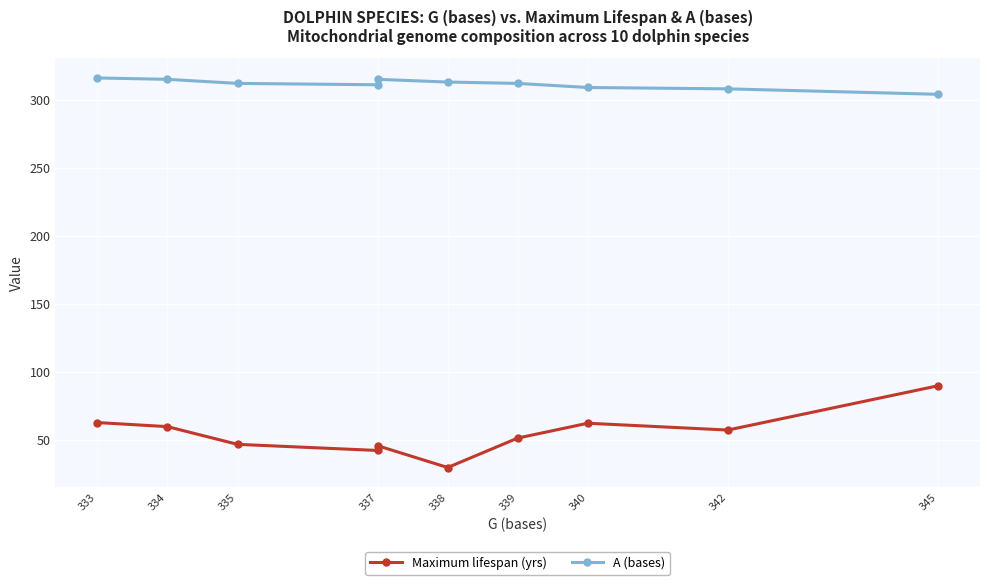

What are all the series names shown in the legend?

Maximum lifespan (yrs), A (bases)